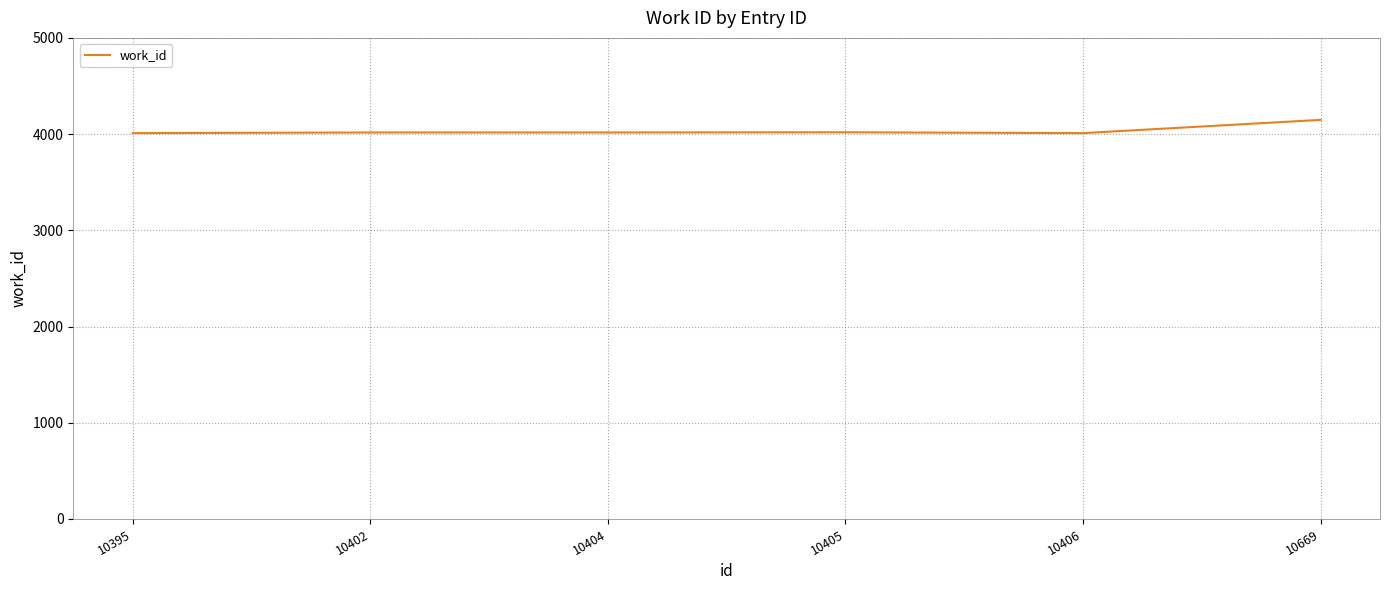

Does the chart display data point markers on the line(s)?

No